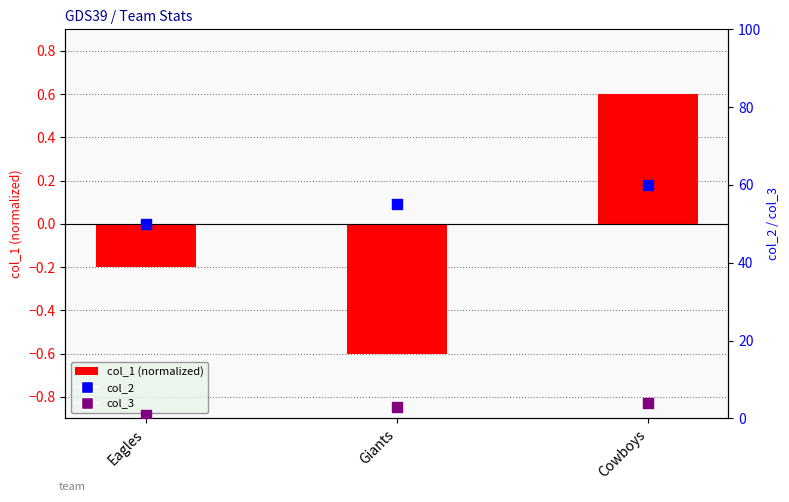

Which series has the widest spread of Y values?

col_2